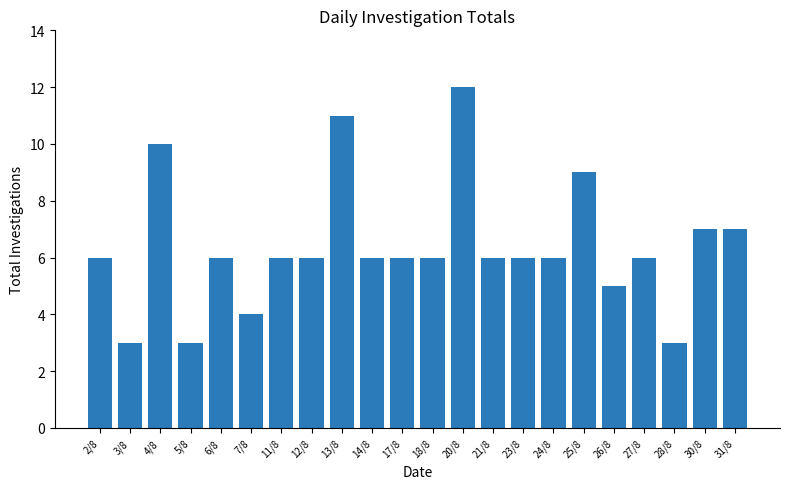

What is the difference between the maximum and minimum values?

9